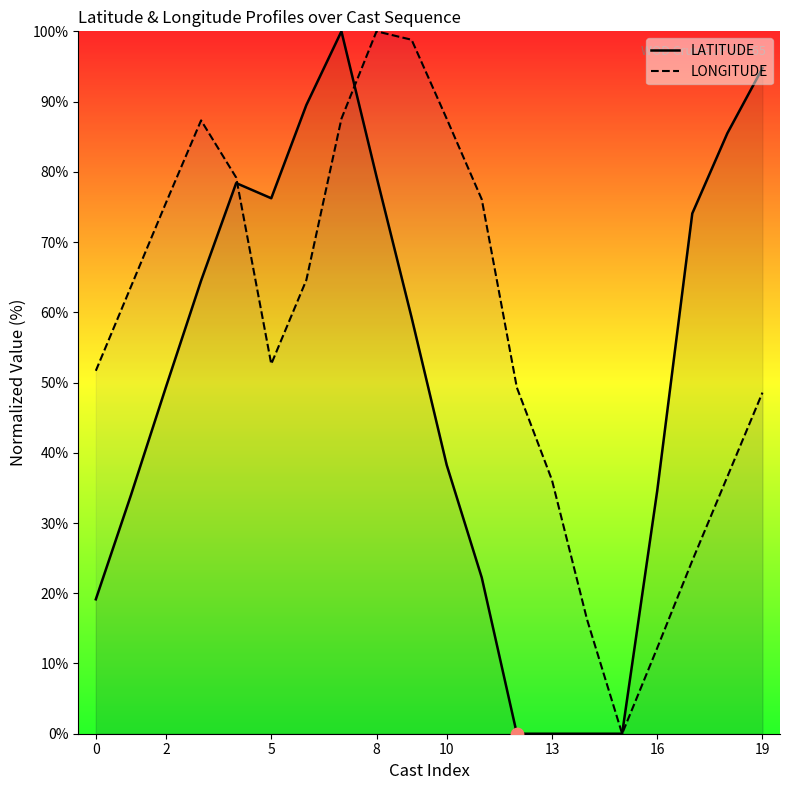

What is the total value across all series at 0?

70.8